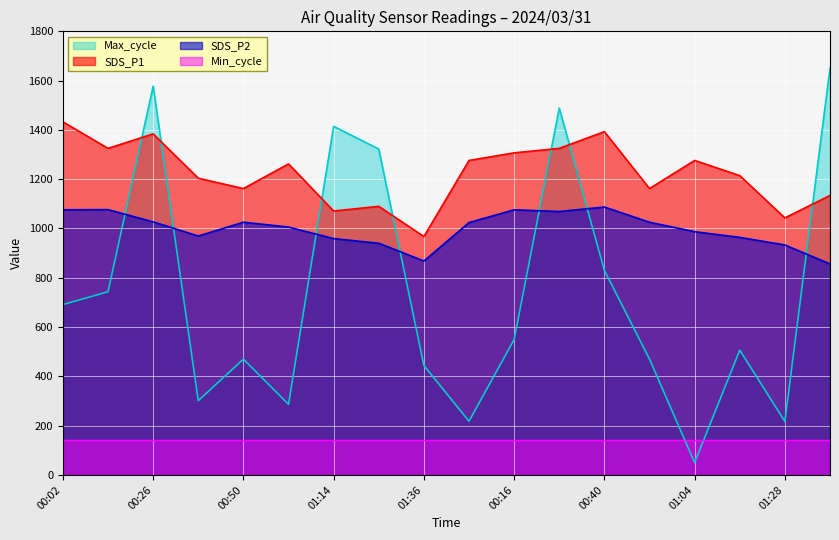

How many data points in Max_cycle are above 549?

9